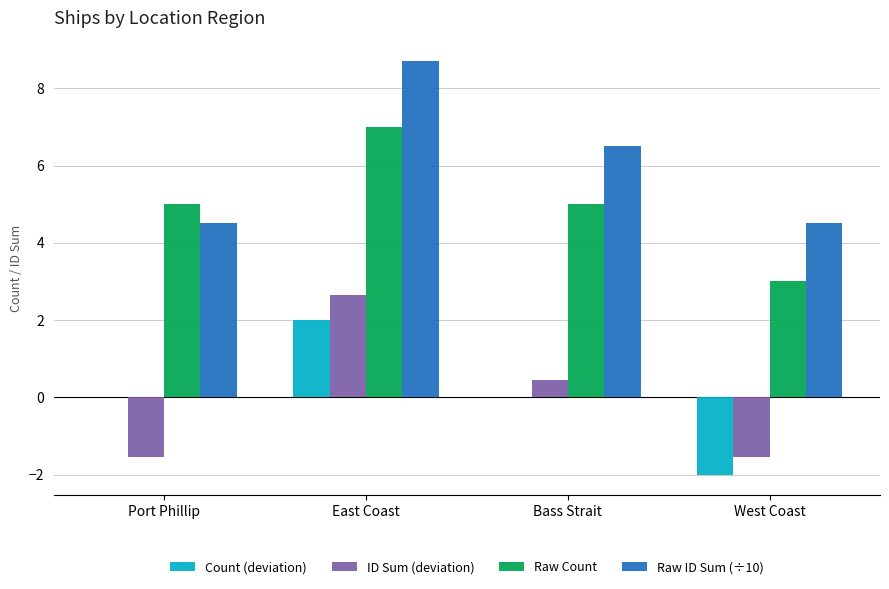

Is the value of Count (deviation) at Bass Strait greater than the value of Raw Count at West Coast?

No